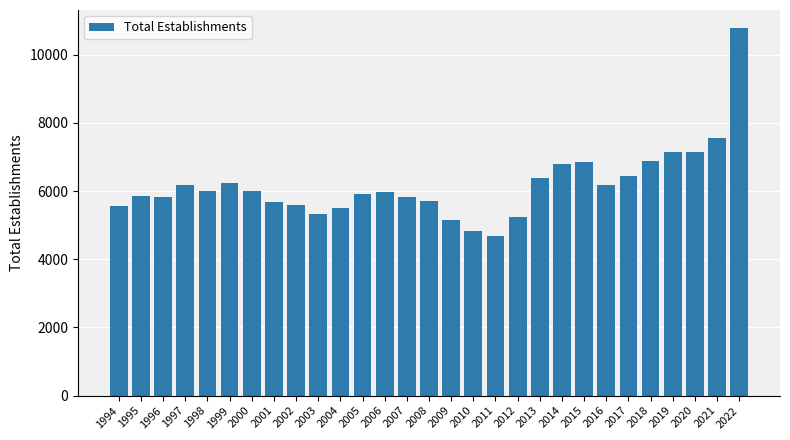

Which label corresponds to the smallest value in the chart?

2011